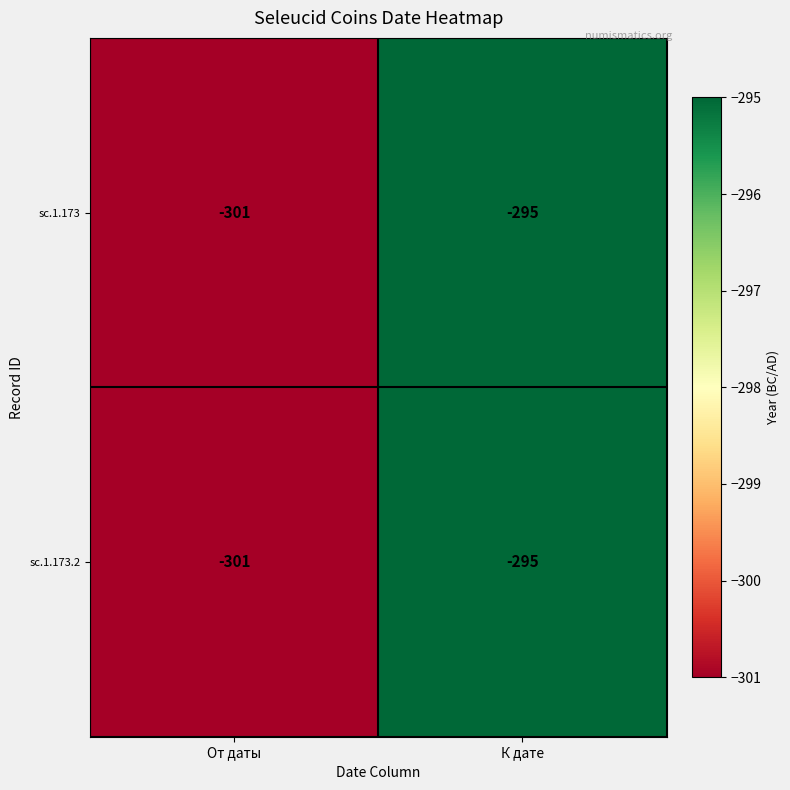

At how many categories does at least one series exceed -300?

1